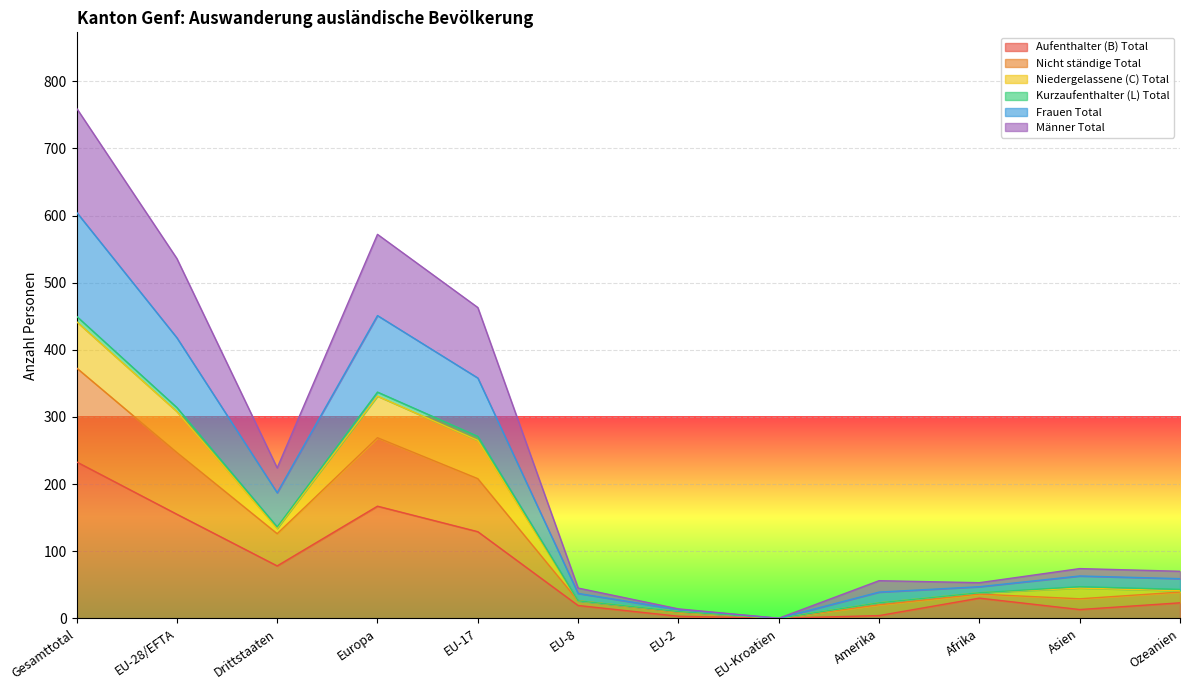

What is the maximum value for Aufenthalter (B) Total?

233